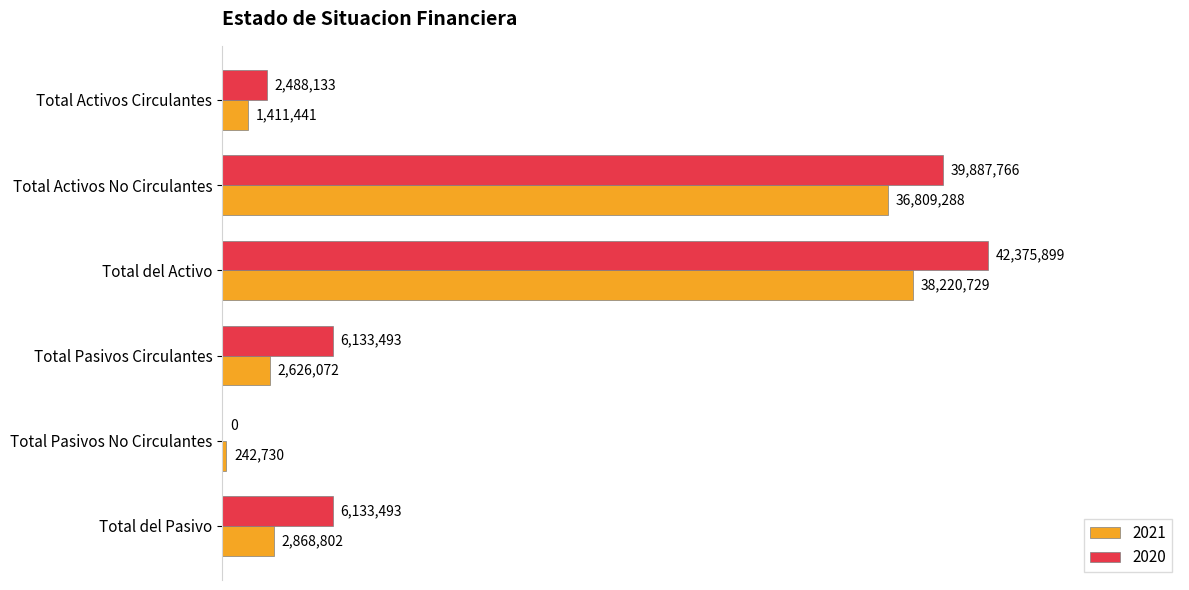

Is the value of 2021 at Total Pasivos No Circulantes greater than the value of 2020 at Total del Activo?

No